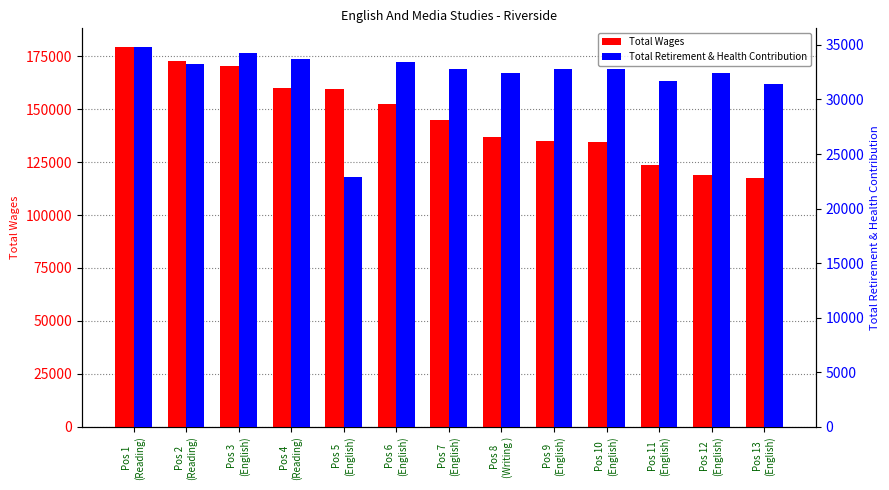

What is the average value of the Total Retirement & Health Contribution series?

32191